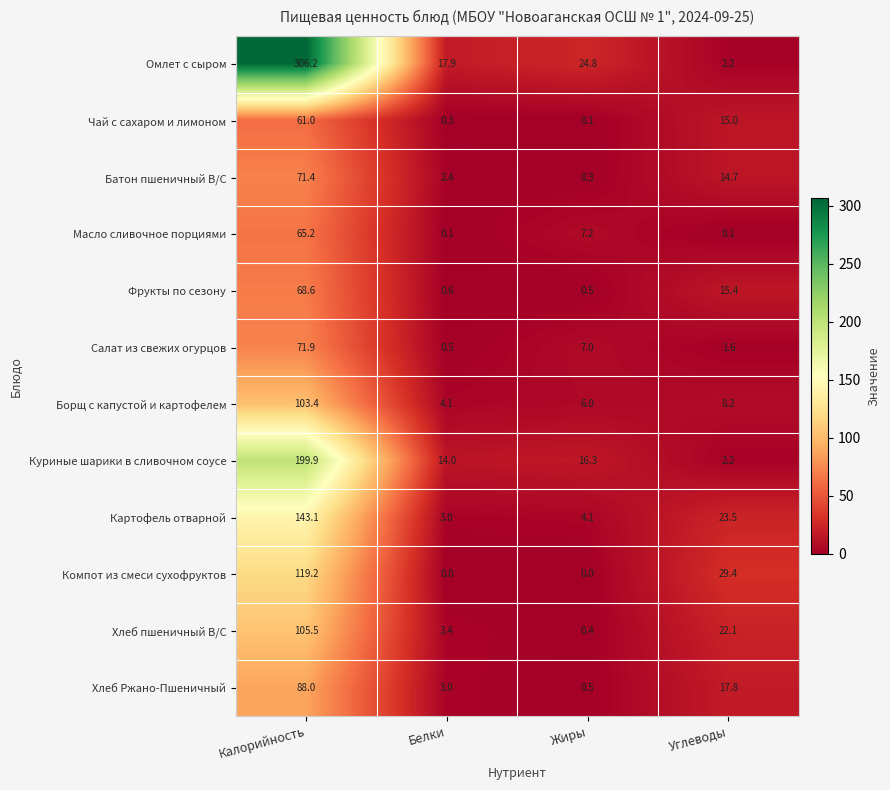

What is the average value of the Батон пшеничный В/С series?

22.2